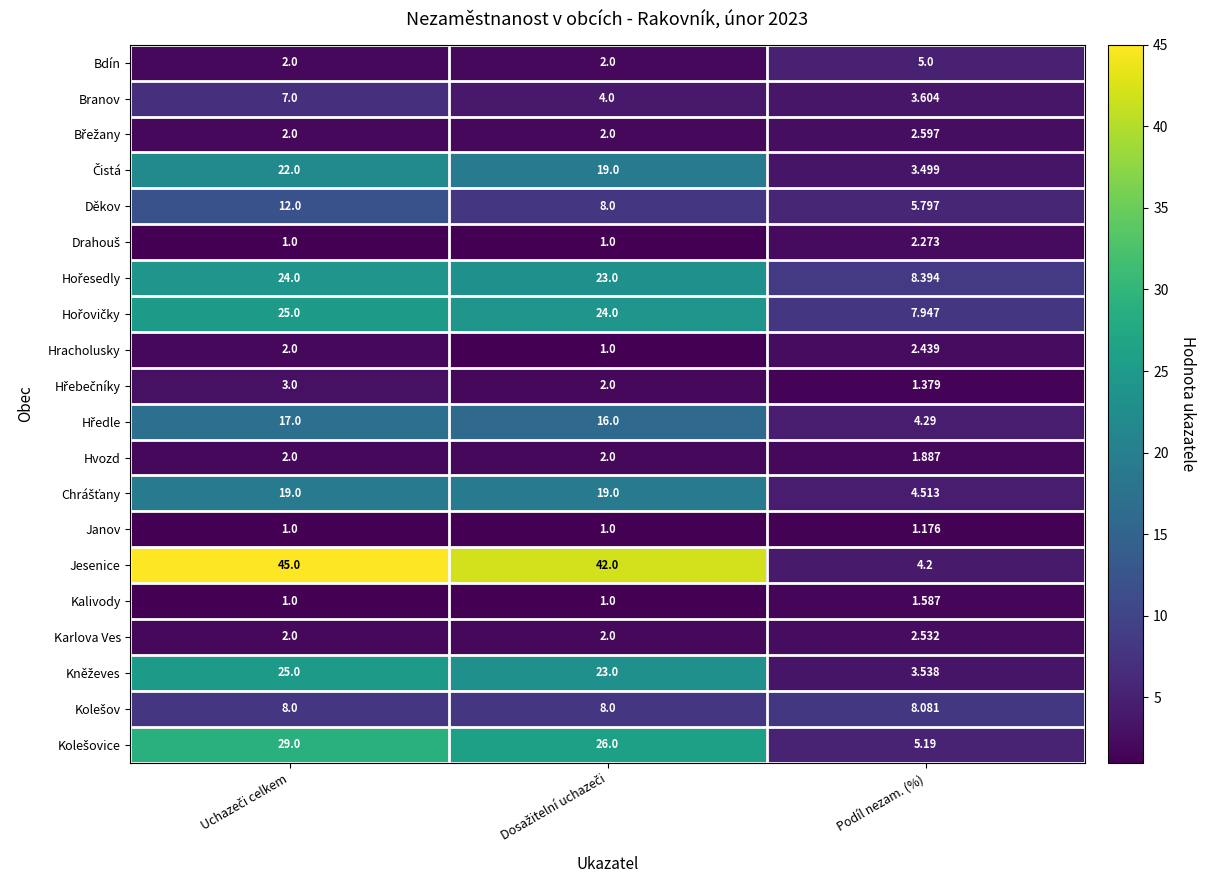

Which series has the largest range (max minus min)?

Jesenice